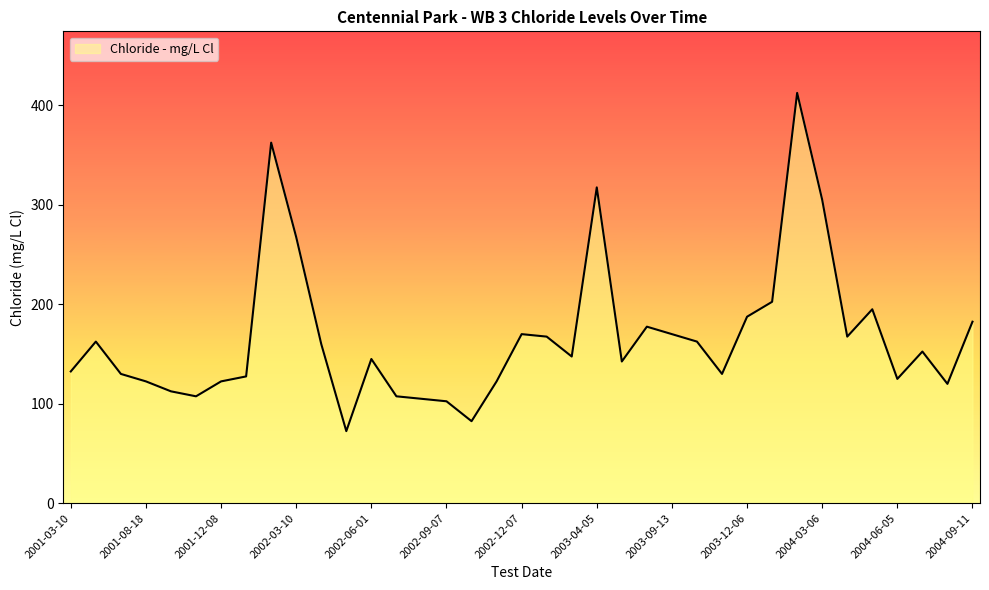

What is the difference between the maximum and minimum values?

340.0